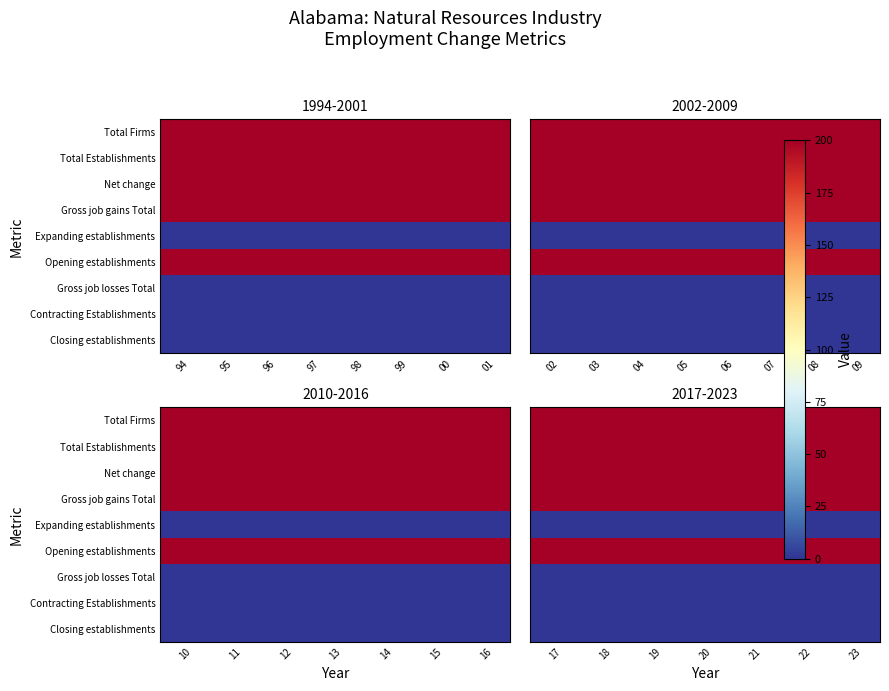

True or false: Total Firms has a value of 306 at 23.

False